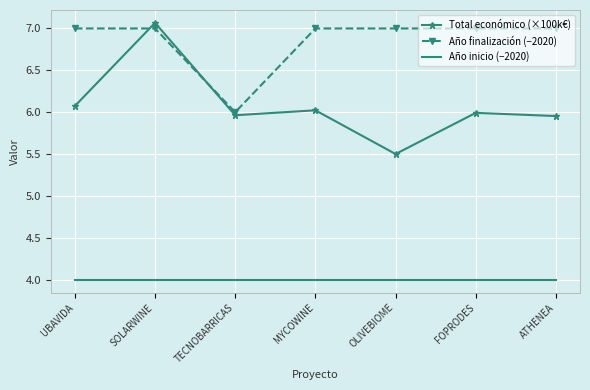

Read the Año inicio (−2020) value at FOPRODES.

4.0